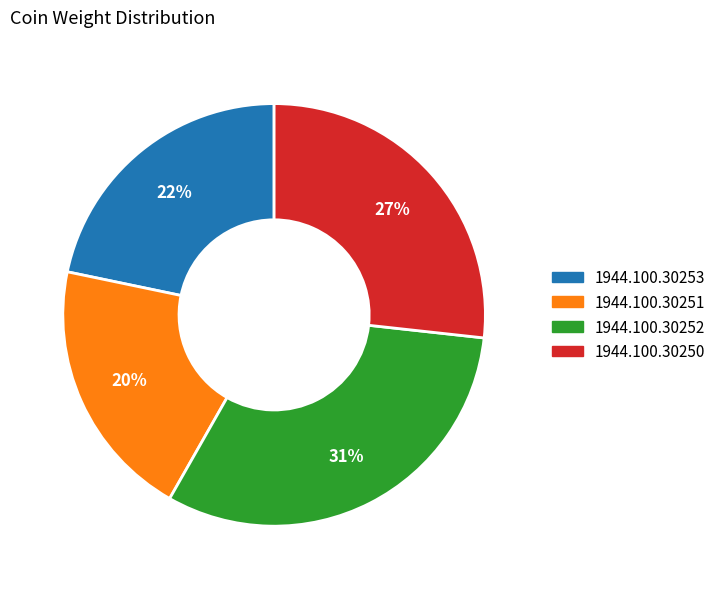

Is 1944.100.30250 the majority of the pie?

No